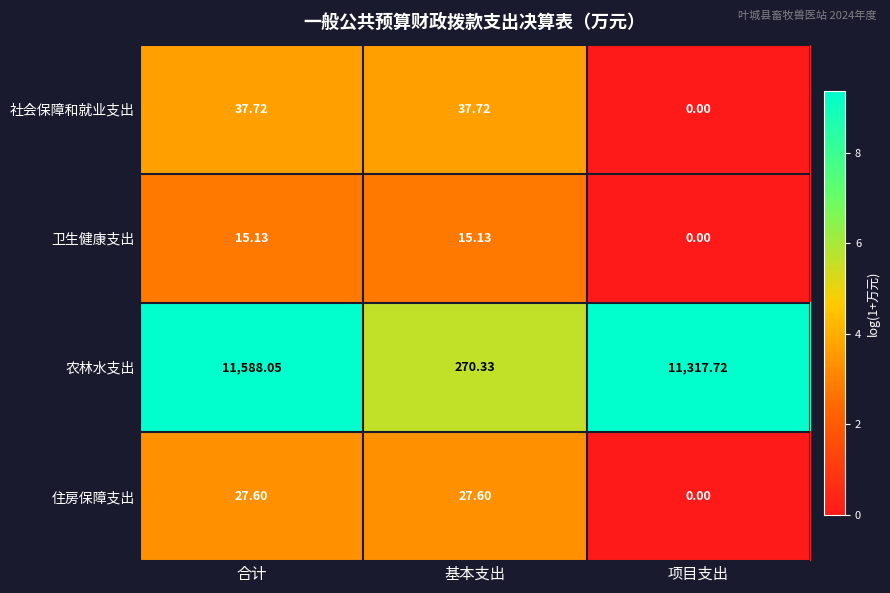

How many values in the 卫生健康支出 series exceed 15?

2